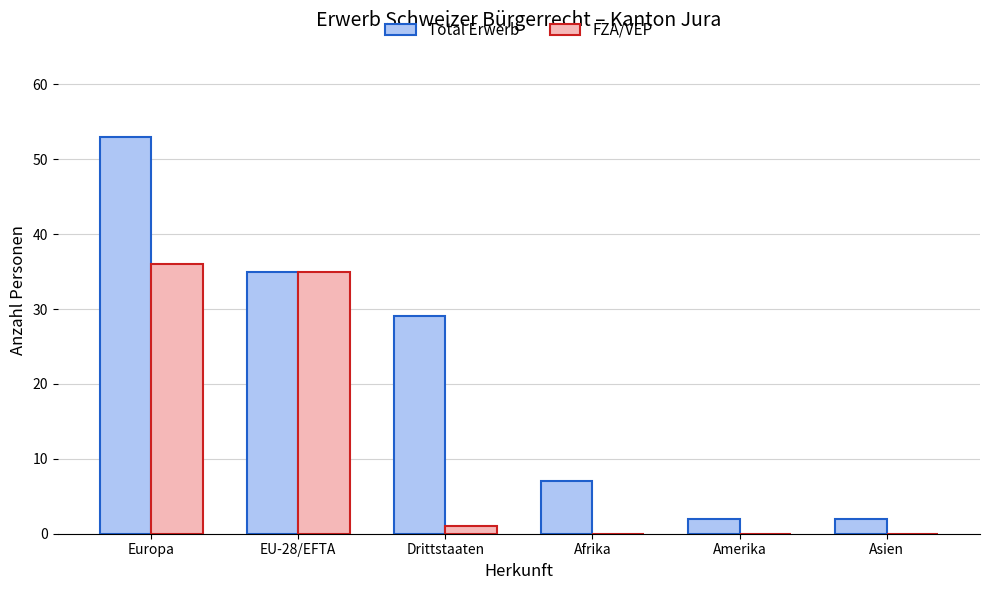

What is the sum of all Total Erwerb values?

128